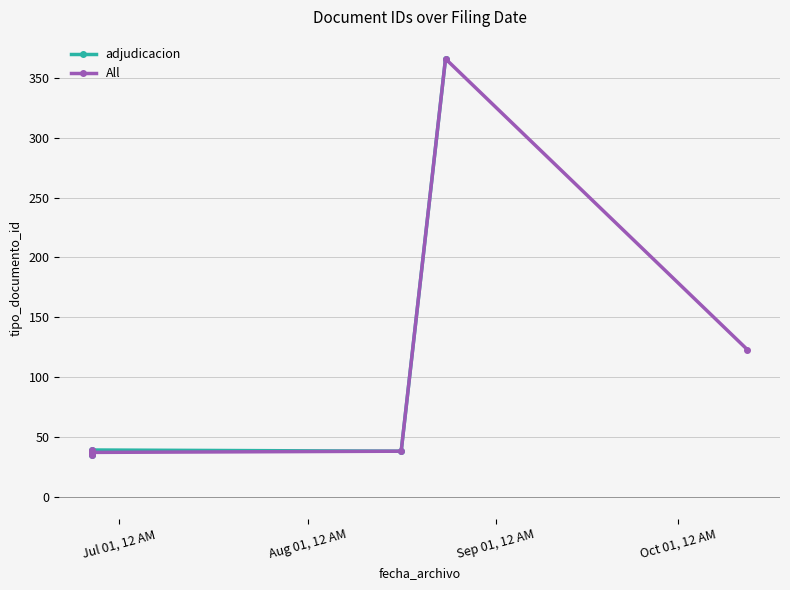

What is the change in value from 2018-08-16 09:43:09 to 2018-08-23 16:40:40?

+328